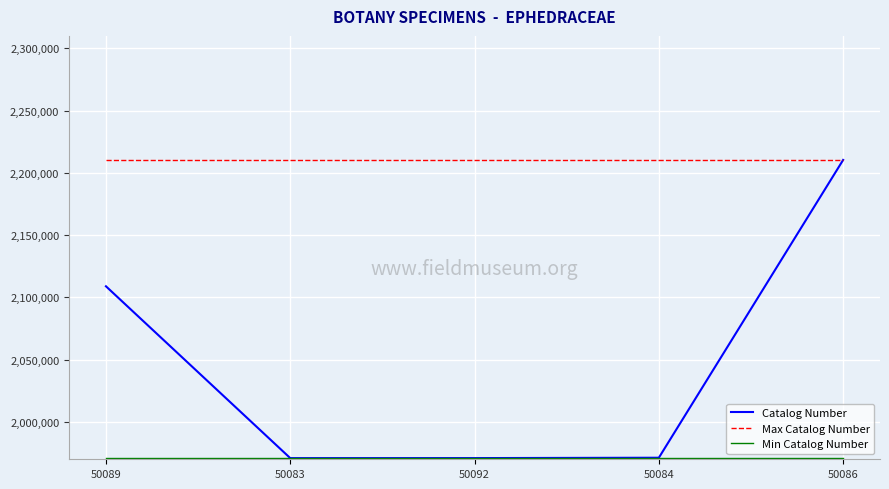

Which series has the widest spread of values?

Catalog Number